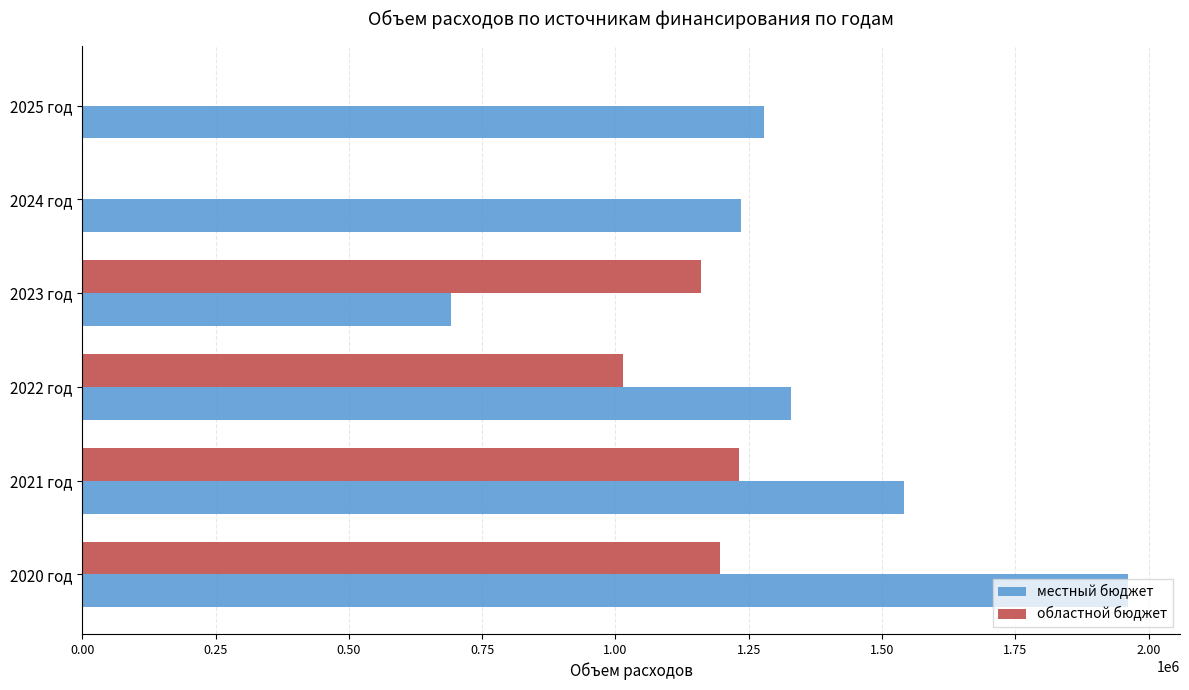

At which category is the sum across all series the highest?

2020 год